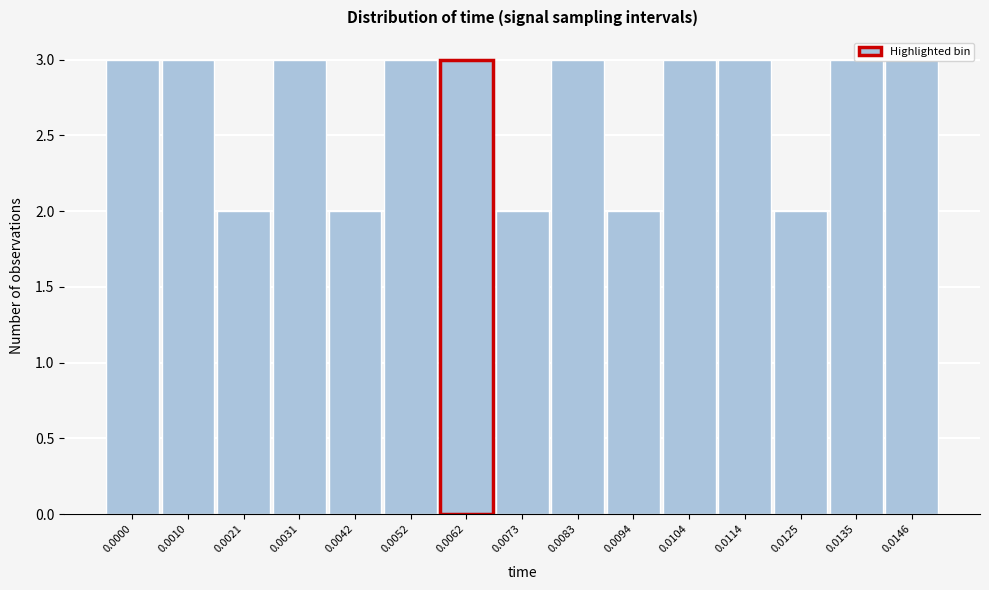

What is the value of the 13th bar from the left?

2